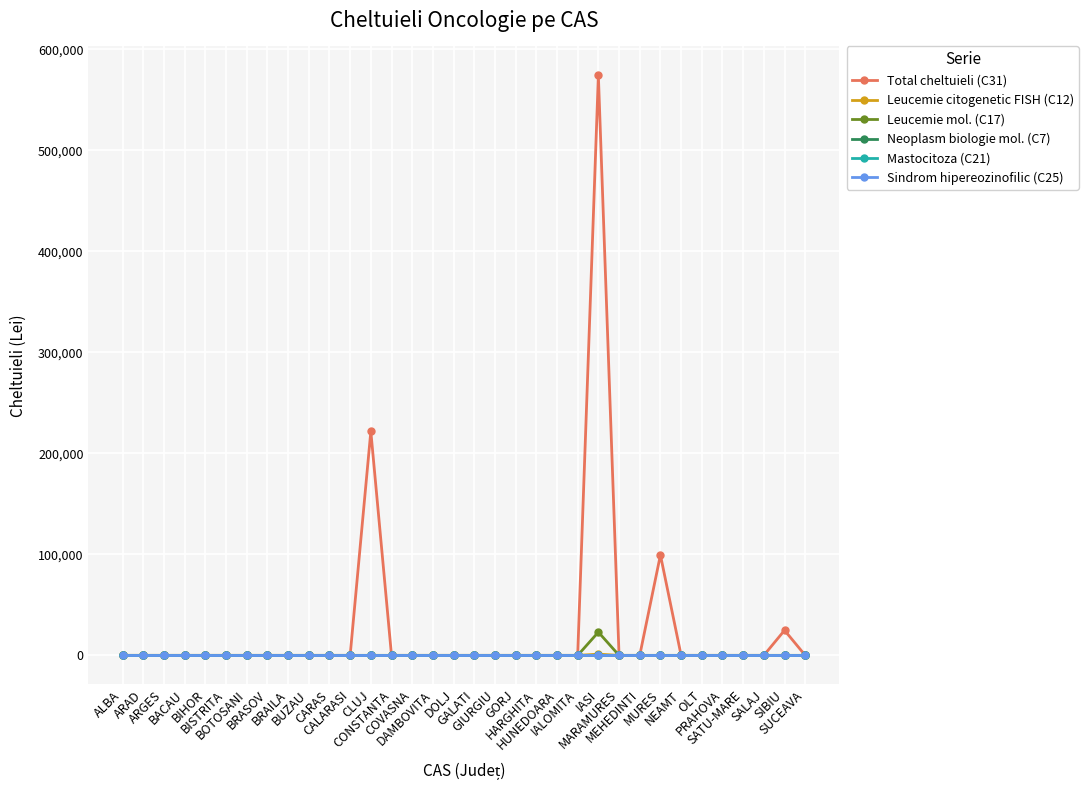

Does the chart have visible grid lines?

Yes